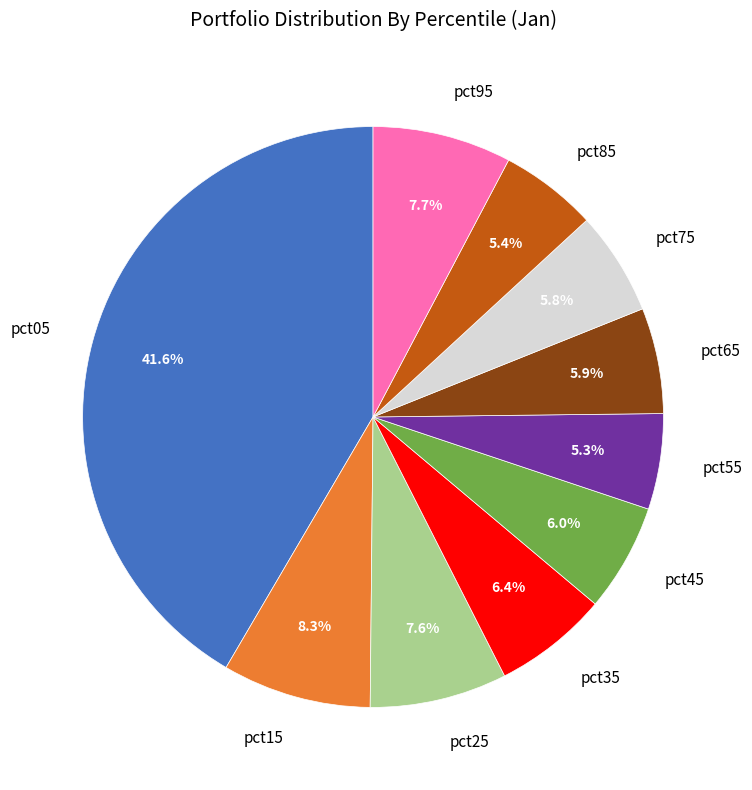

Approximately how many times larger is the value at pct55 compared to pct05?

0.1